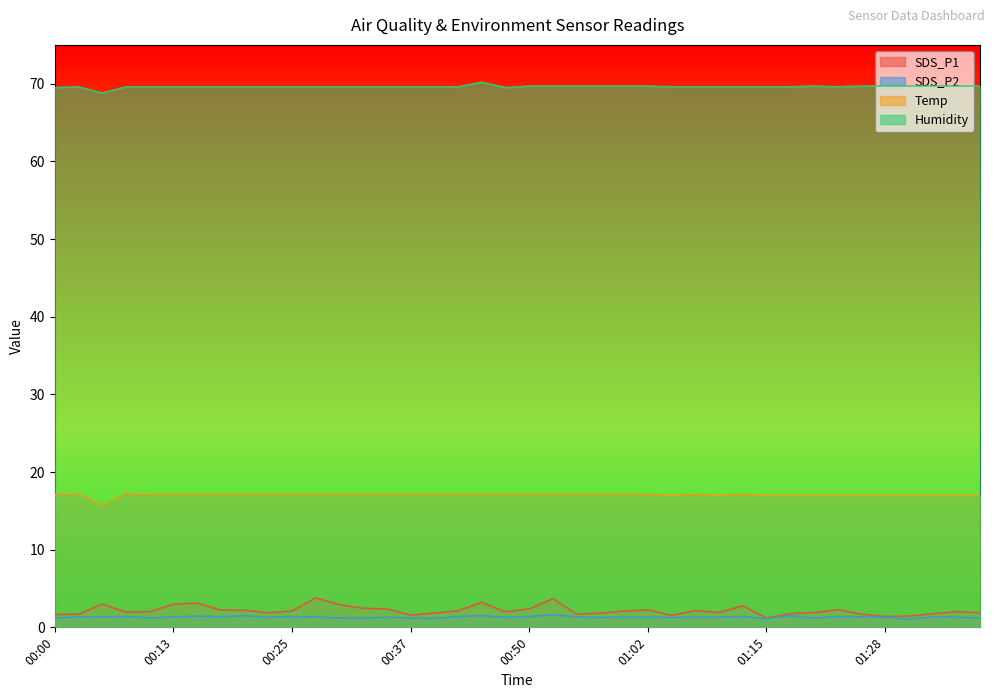

True or false: Temp and SDS_P1 cross at least once.

False